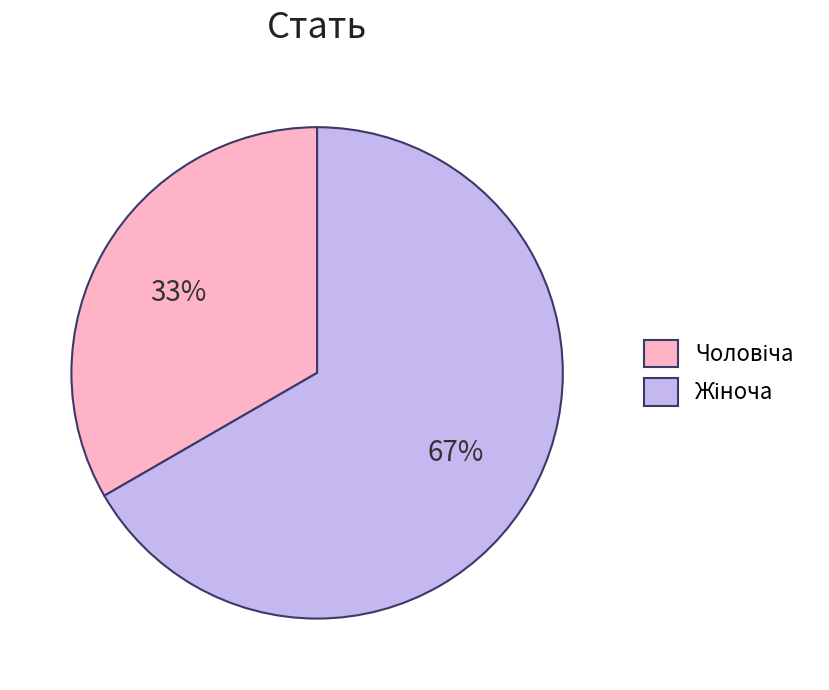

Is there a majority slice in this chart?

Yes